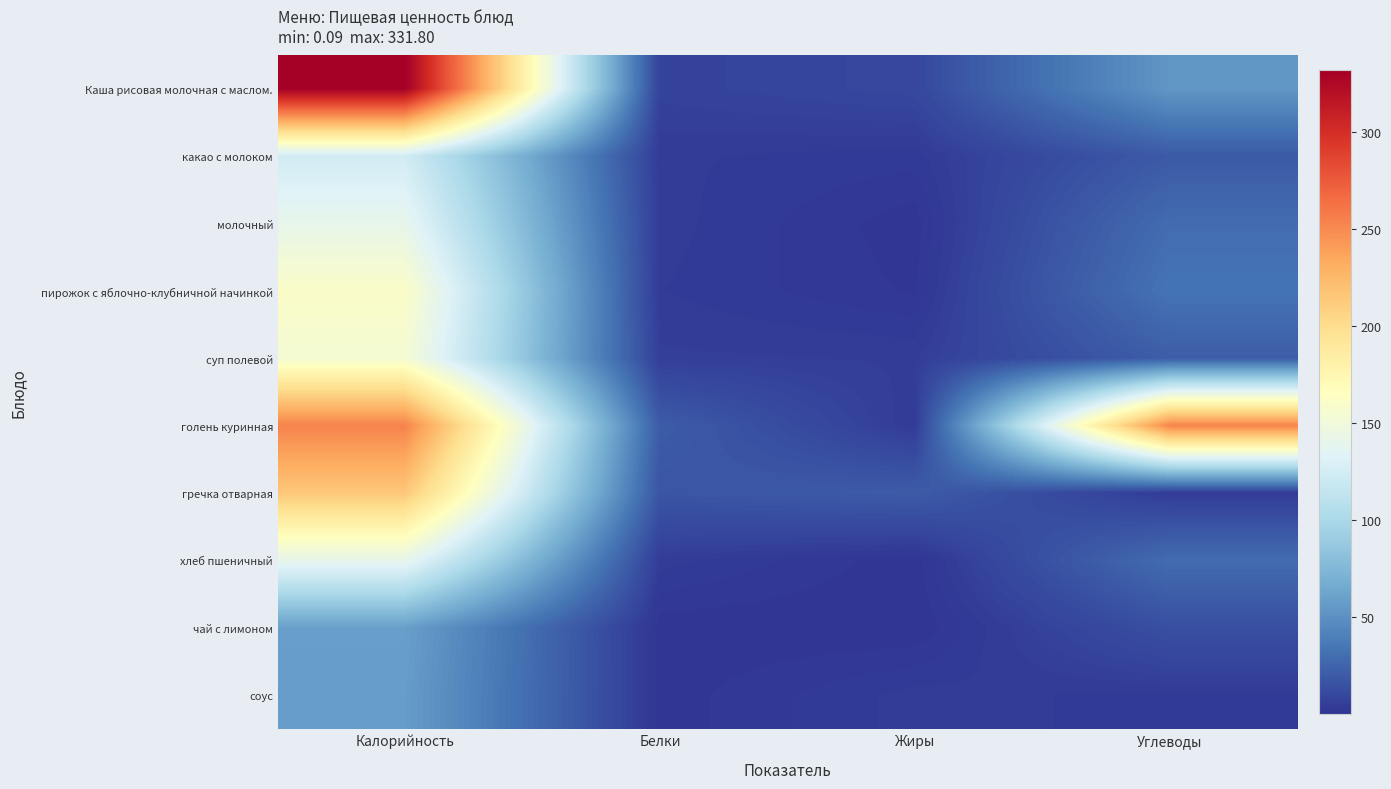

How many distinct data groups are displayed?

10